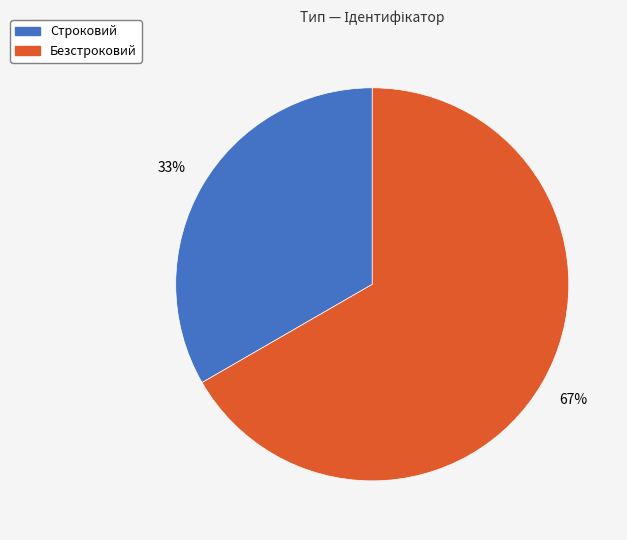

Rank the categories by value from lowest to highest.

Строковий, Безстроковий